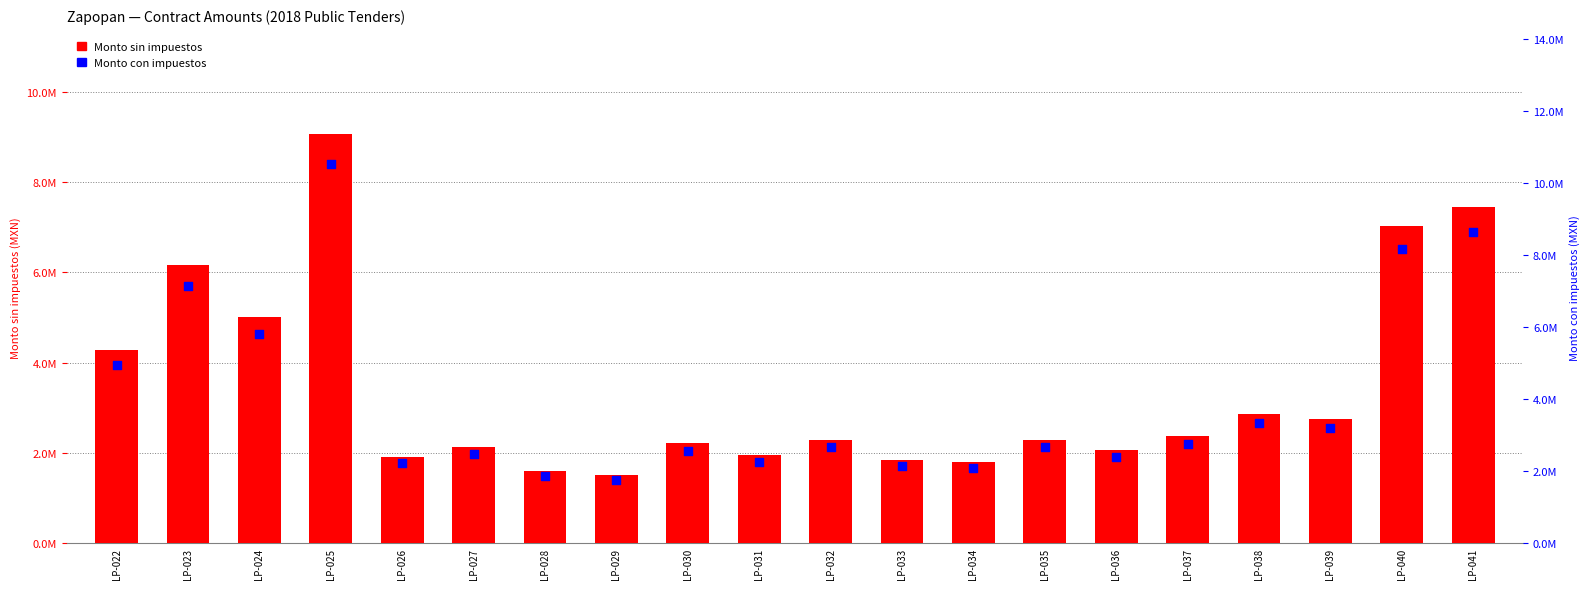

At how many categories does at least one series exceed 7331939?

3